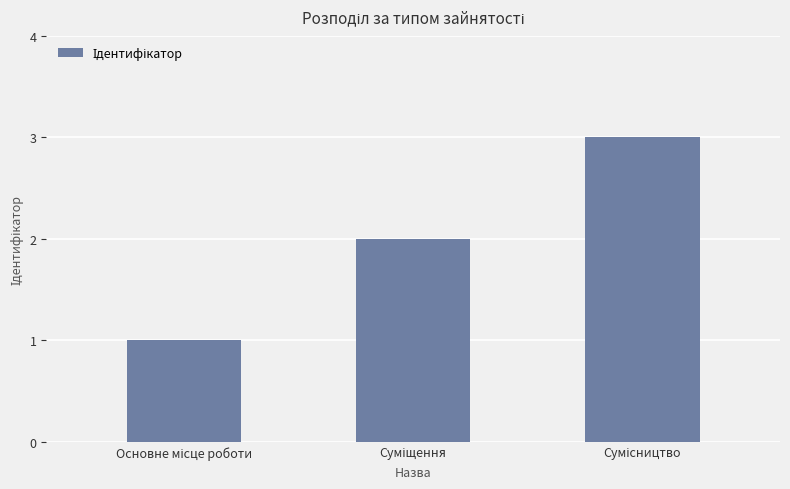

What is the sum of all values?

6